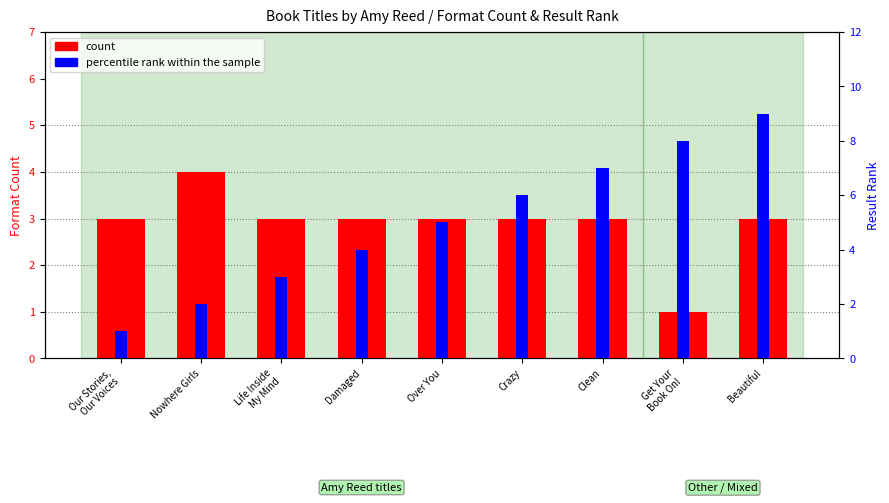

At which category is the sum across all series the highest?

Beautiful